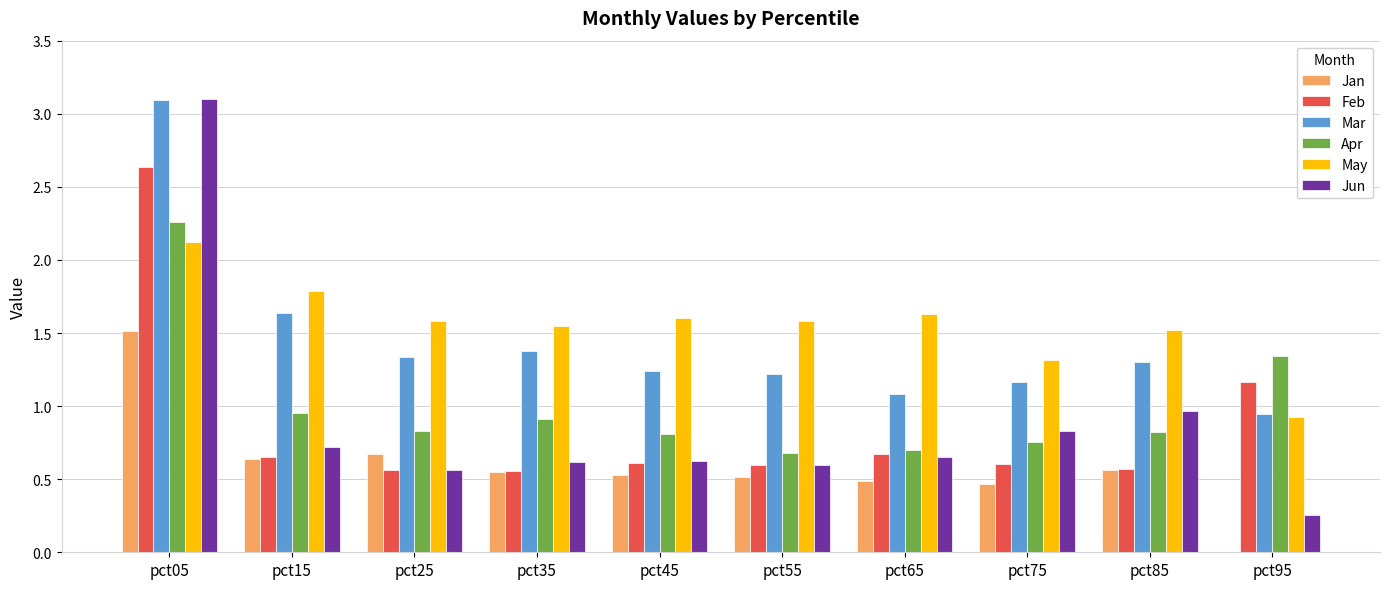

How many categories are shown in the chart?

10